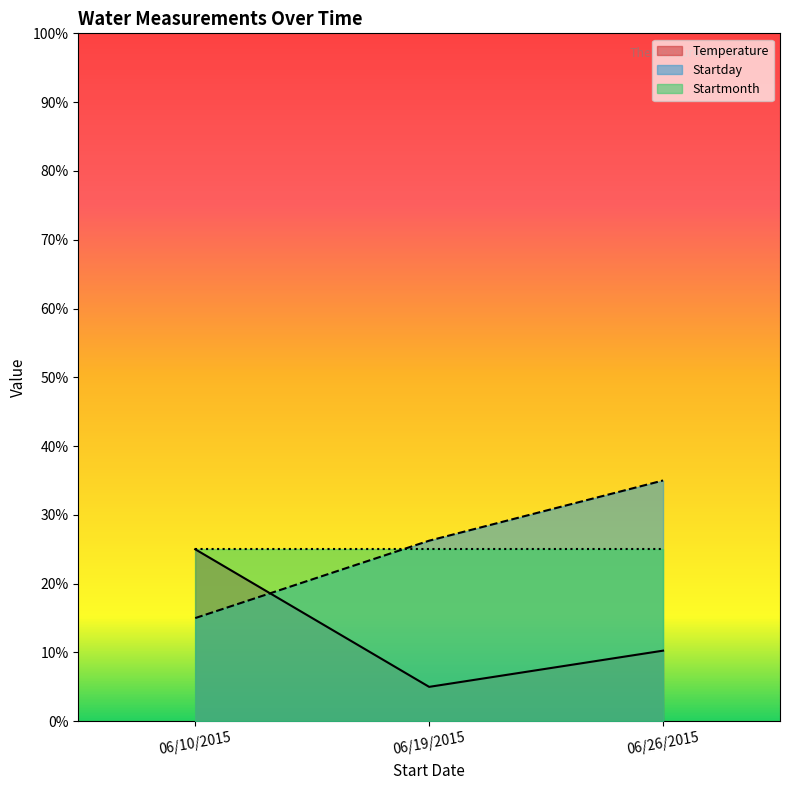

Rank the categories by Temperature value from lowest to highest.

06/19/2015, 06/26/2015, 06/10/2015